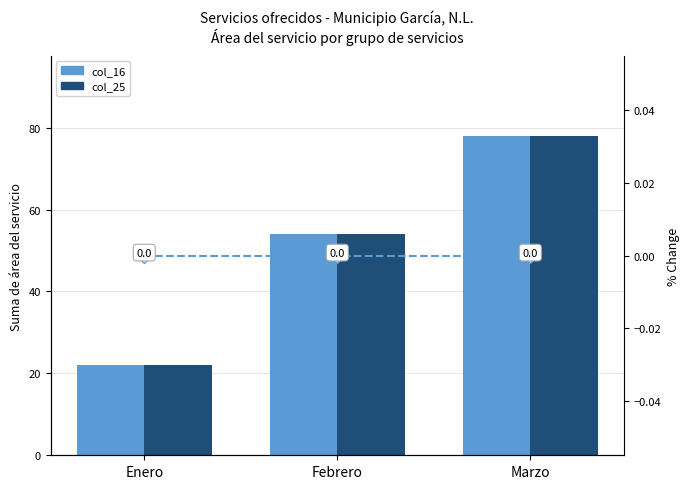

Which series has the largest total across all categories?

col_16